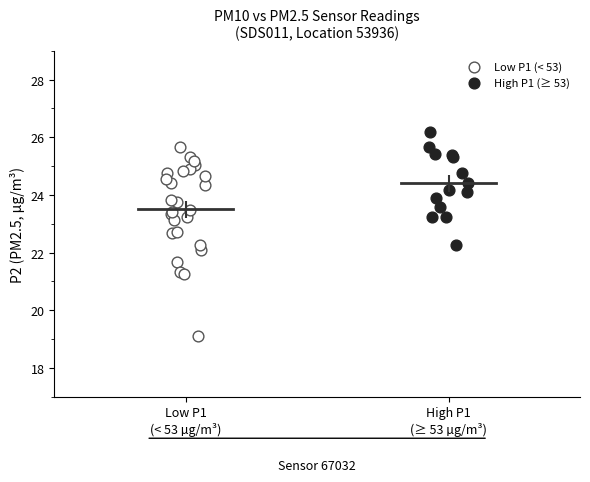

What are all the series names shown in the legend?

Low P1 (< 53), High P1 (≥ 53)